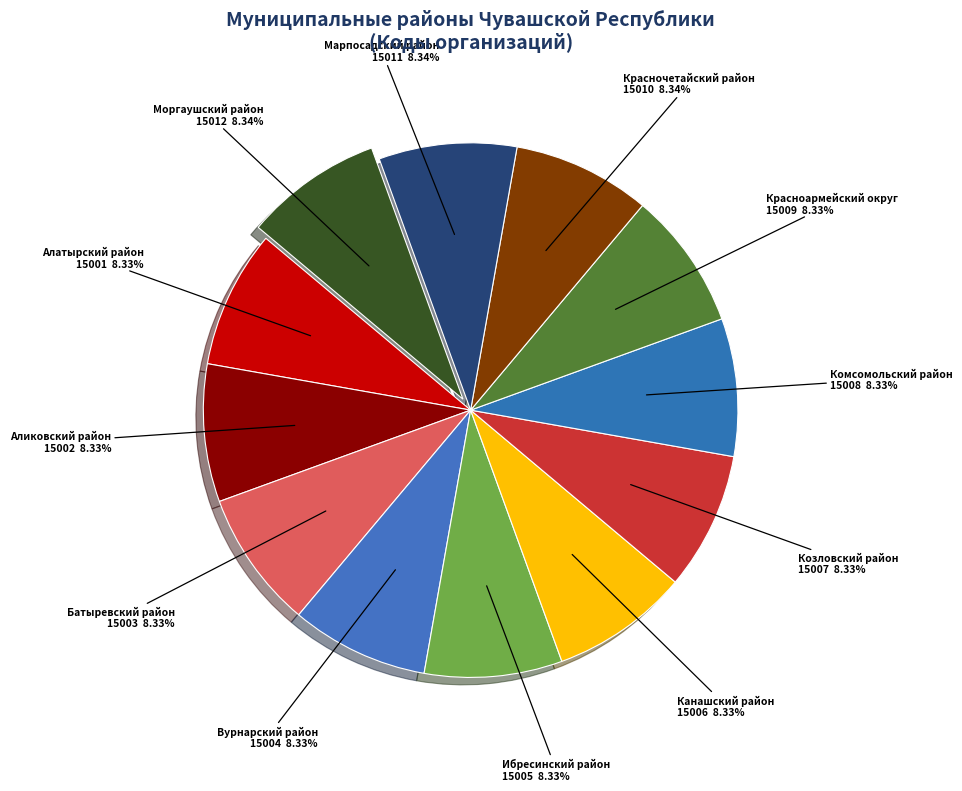

What percentage is the Красночетайский район slice, to the nearest percent?

8%